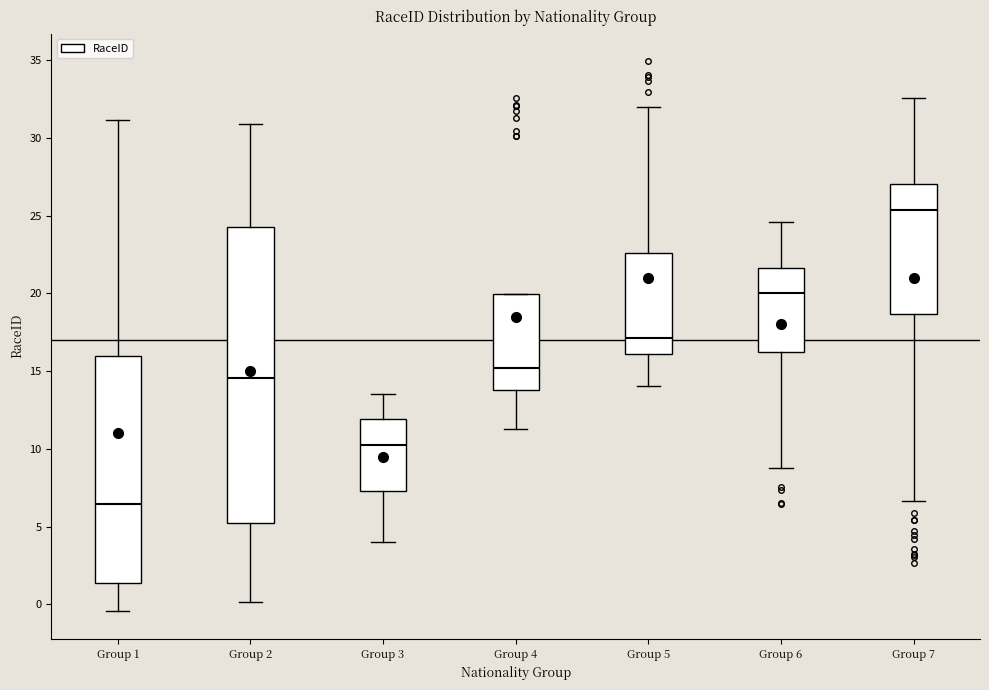

Which box's median line is the highest?

Group 7